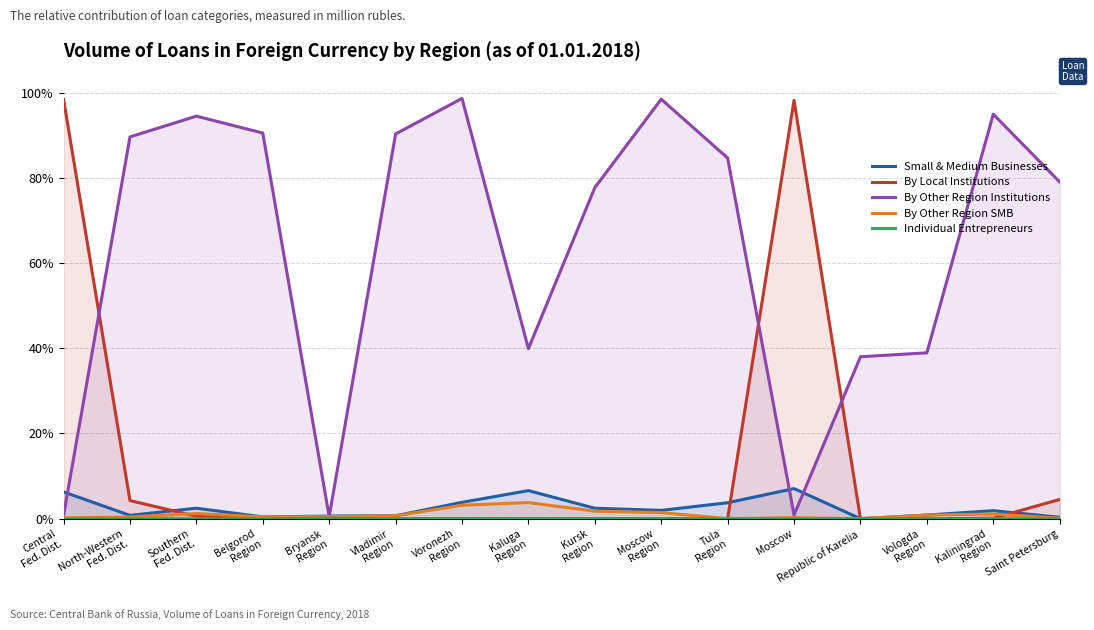

The value of By Local Institutions at Moscow is 148.5. True or false?

False